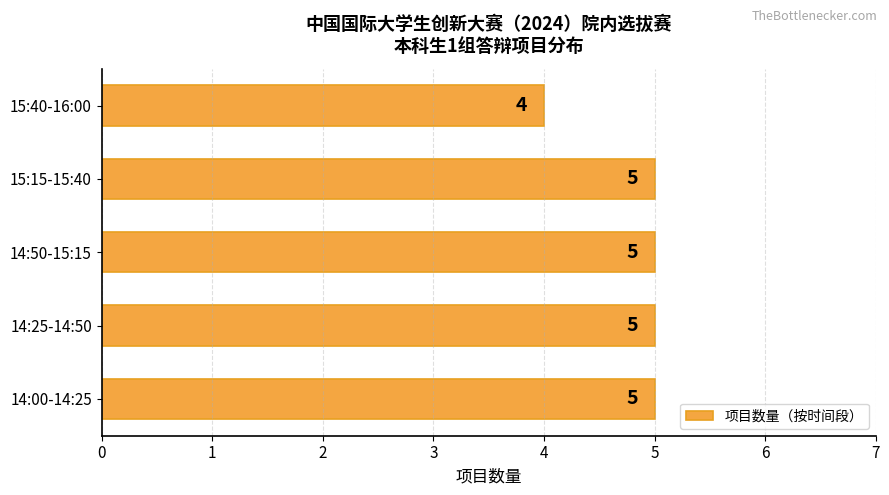

What is the smallest value displayed?

4